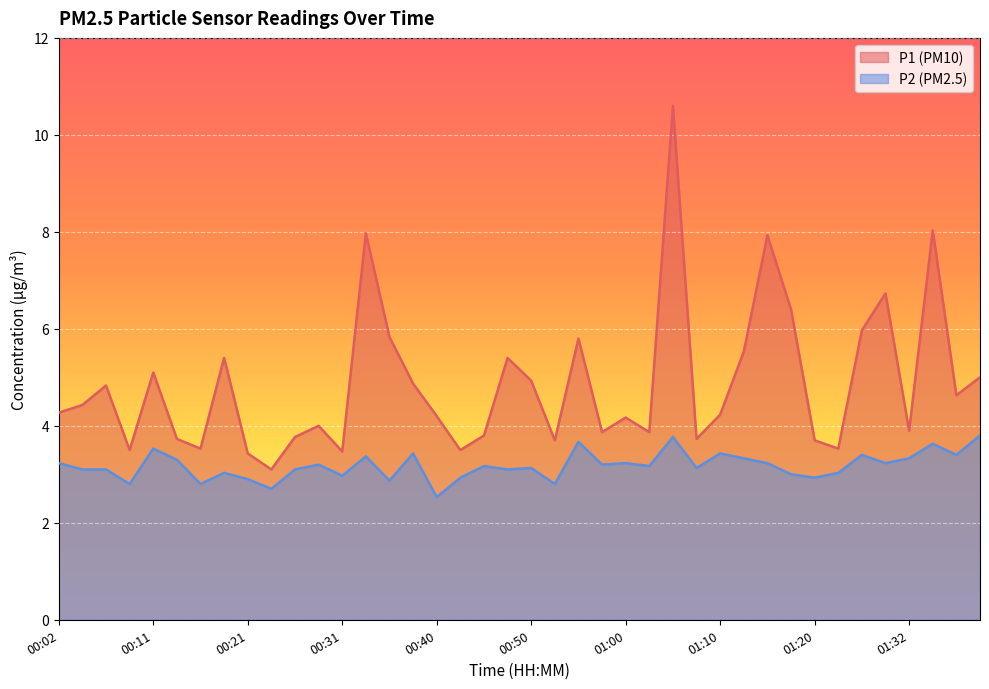

What is the value of the P1 point at the 18th from the left?

3.5